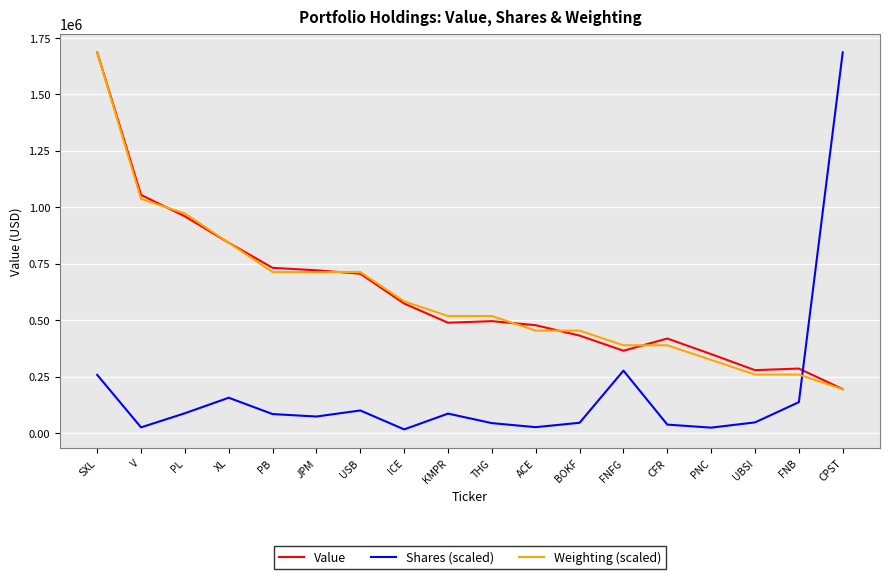

True or false: Weighting (scaled) has a value of 1397642.2 at V.

False